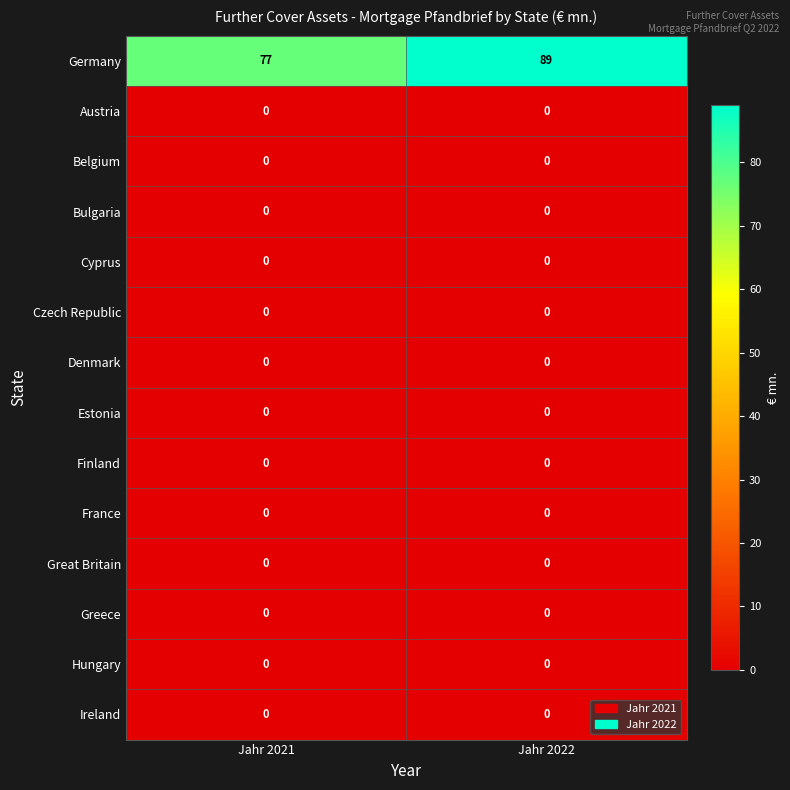

Reading left to right, transcribe all the data shown in this chart.

Germany: 77	89
Austria: 0	0
Belgium: 0	0
Bulgaria: 0	0
Cyprus: 0	0
Czech Republic: 0	0
Denmark: 0	0
Estonia: 0	0
Finland: 0	0
France: 0	0
Great Britain: 0	0
Greece: 0	0
Hungary: 0	0
Ireland: 0	0